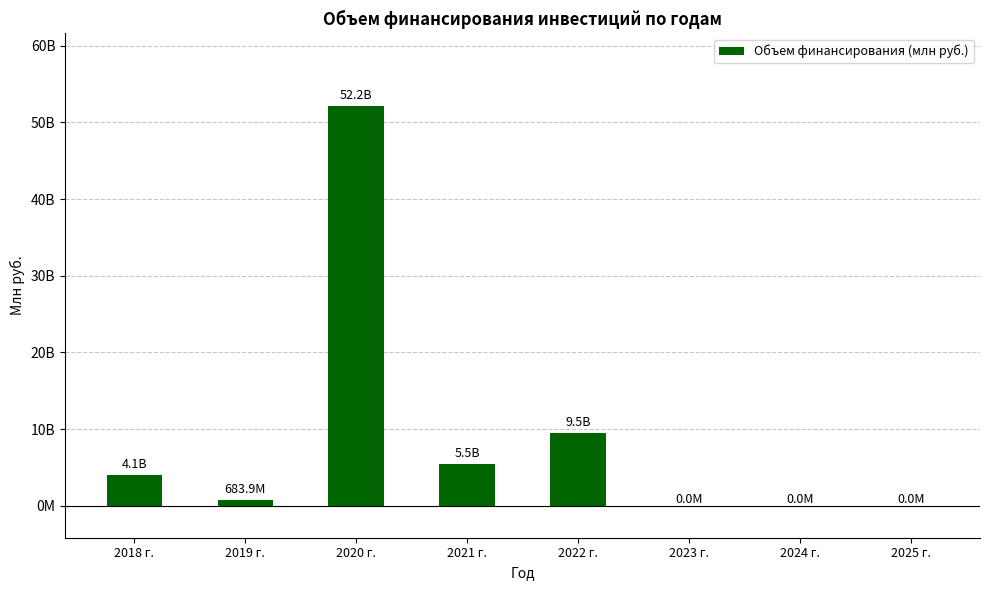

Rank the categories by value from lowest to highest.

2023 г., 2024 г., 2025 г., 2019 г., 2018 г., 2021 г., 2022 г., 2020 г.